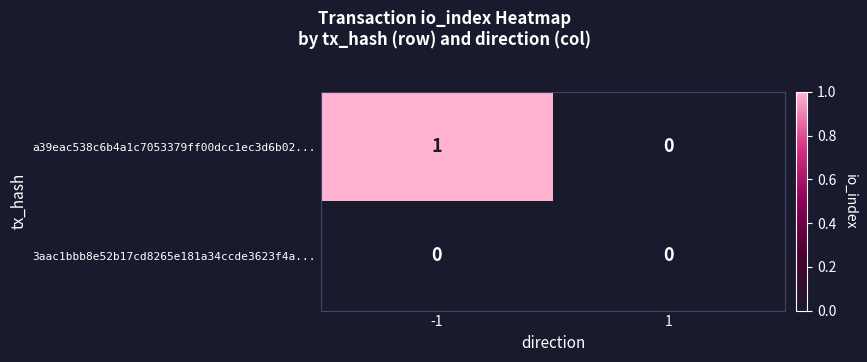

Is the value of a39eac538c6b4a1c7053379ff00dcc1ec3d6b02... at -1 greater than the value of 3aac1bbb8e52b17cd8265e181a34ccde3623f4a... at 1?

Yes